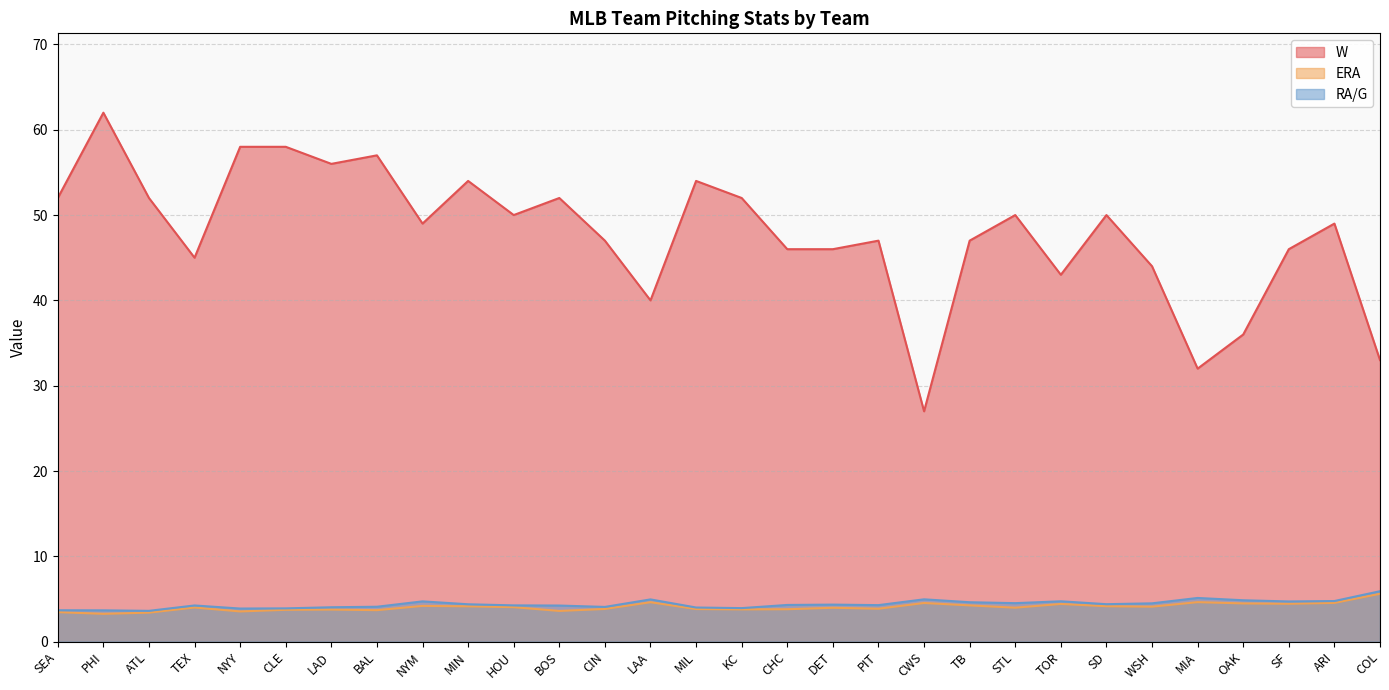

How many lines are shown in the chart?

3